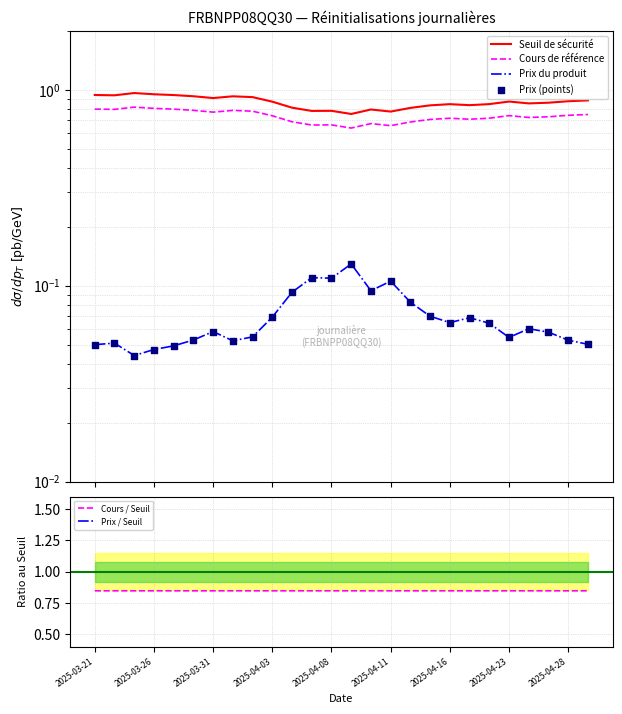

Which series has the widest spread of Y values?

Seuil de sécurité